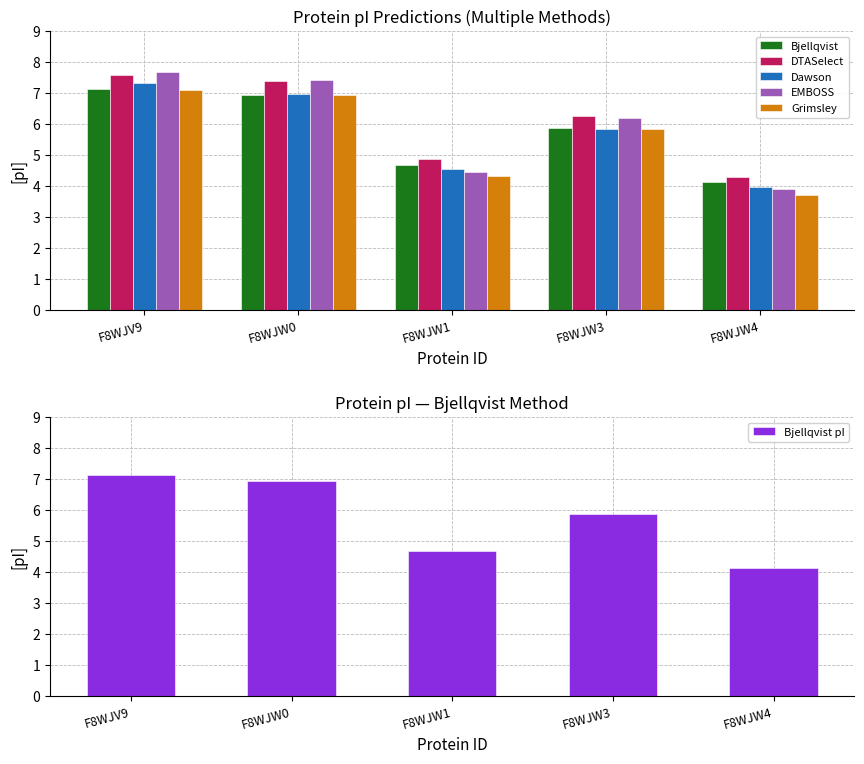

The value of Grimsley at F8WJW3 is 3.0. True or false?

False